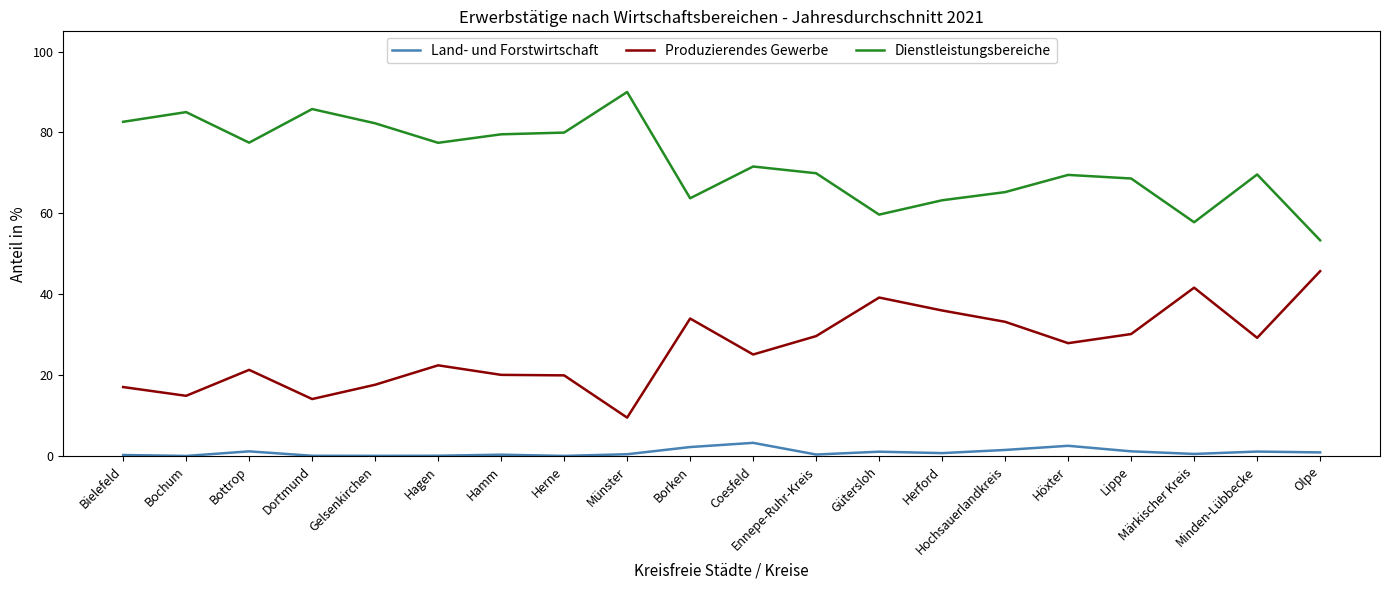

Between Borken and Ennepe-Ruhr-Kreis, which series saw the biggest shift?

Dienstleistungsbereiche